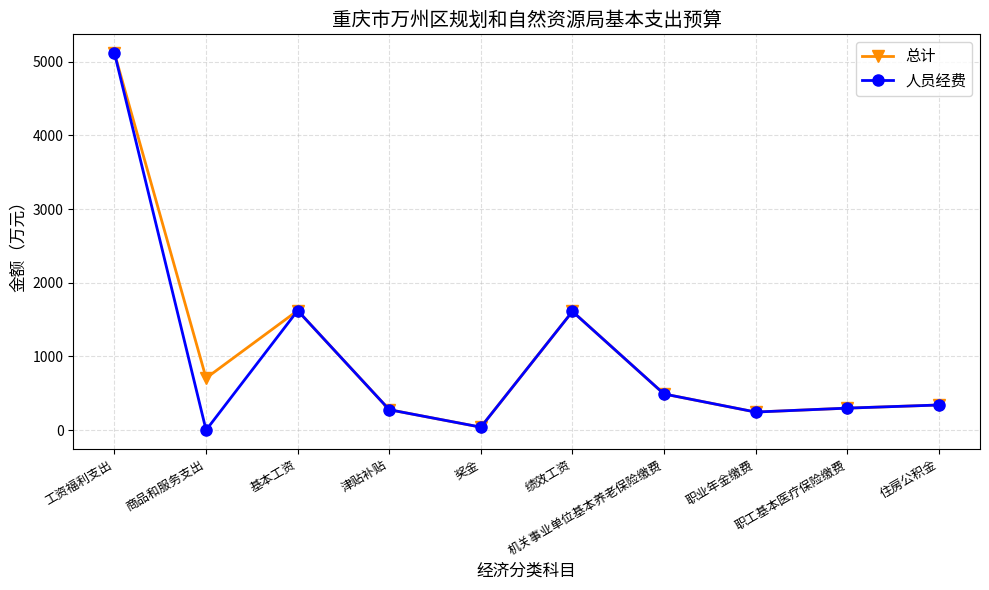

What is the sum of all 总计 values?

10750.5